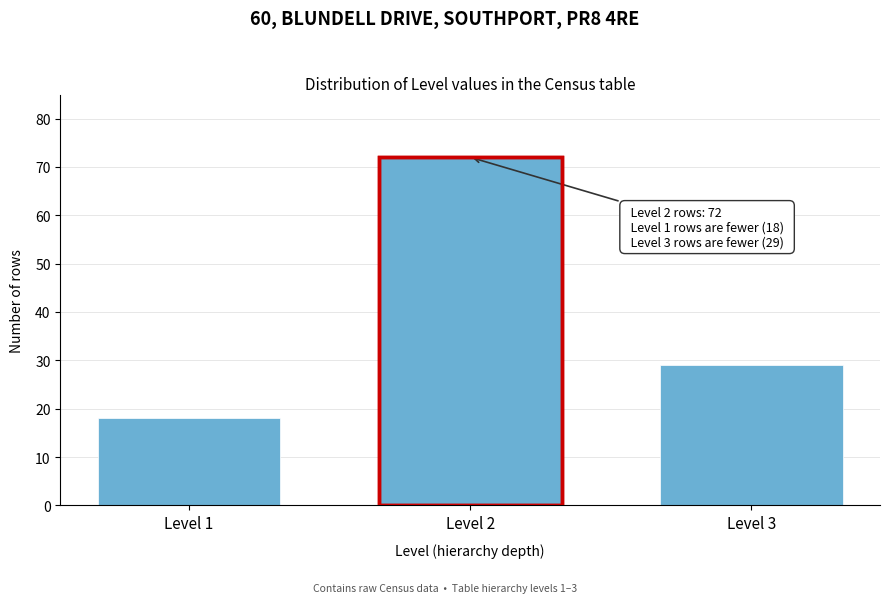

Reading right to left, extract all data points from this chart.

Level 3=29	Level 2=72	Level 1=18